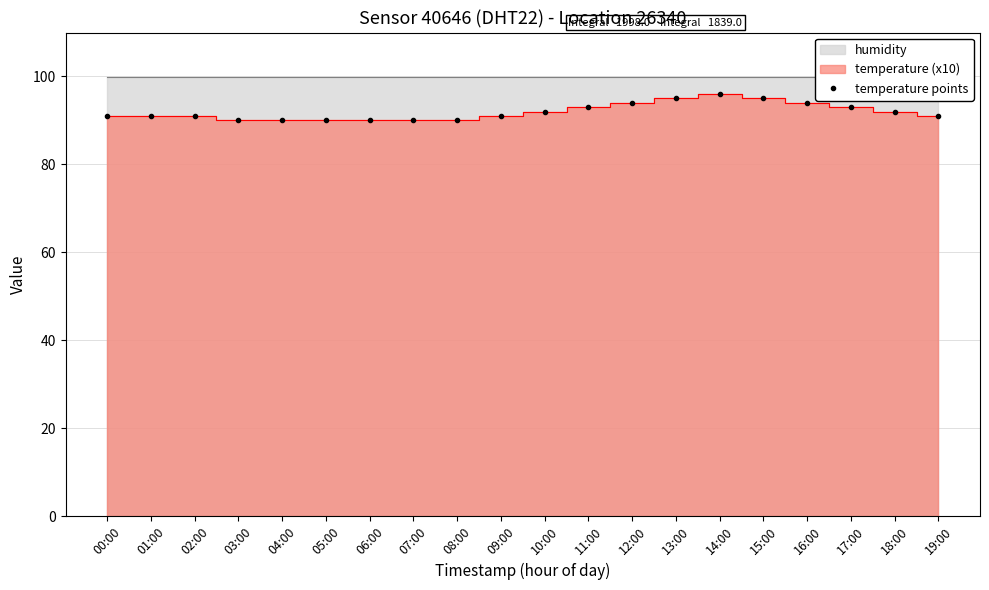

Between 03:00 and 11:00, which is larger?

11:00